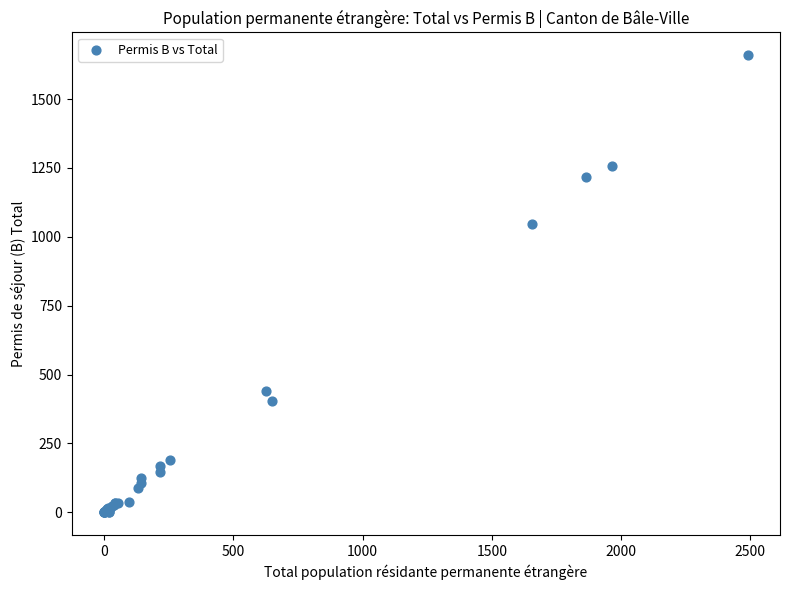

What Y value in the scatter plot is closest to 829?

1048